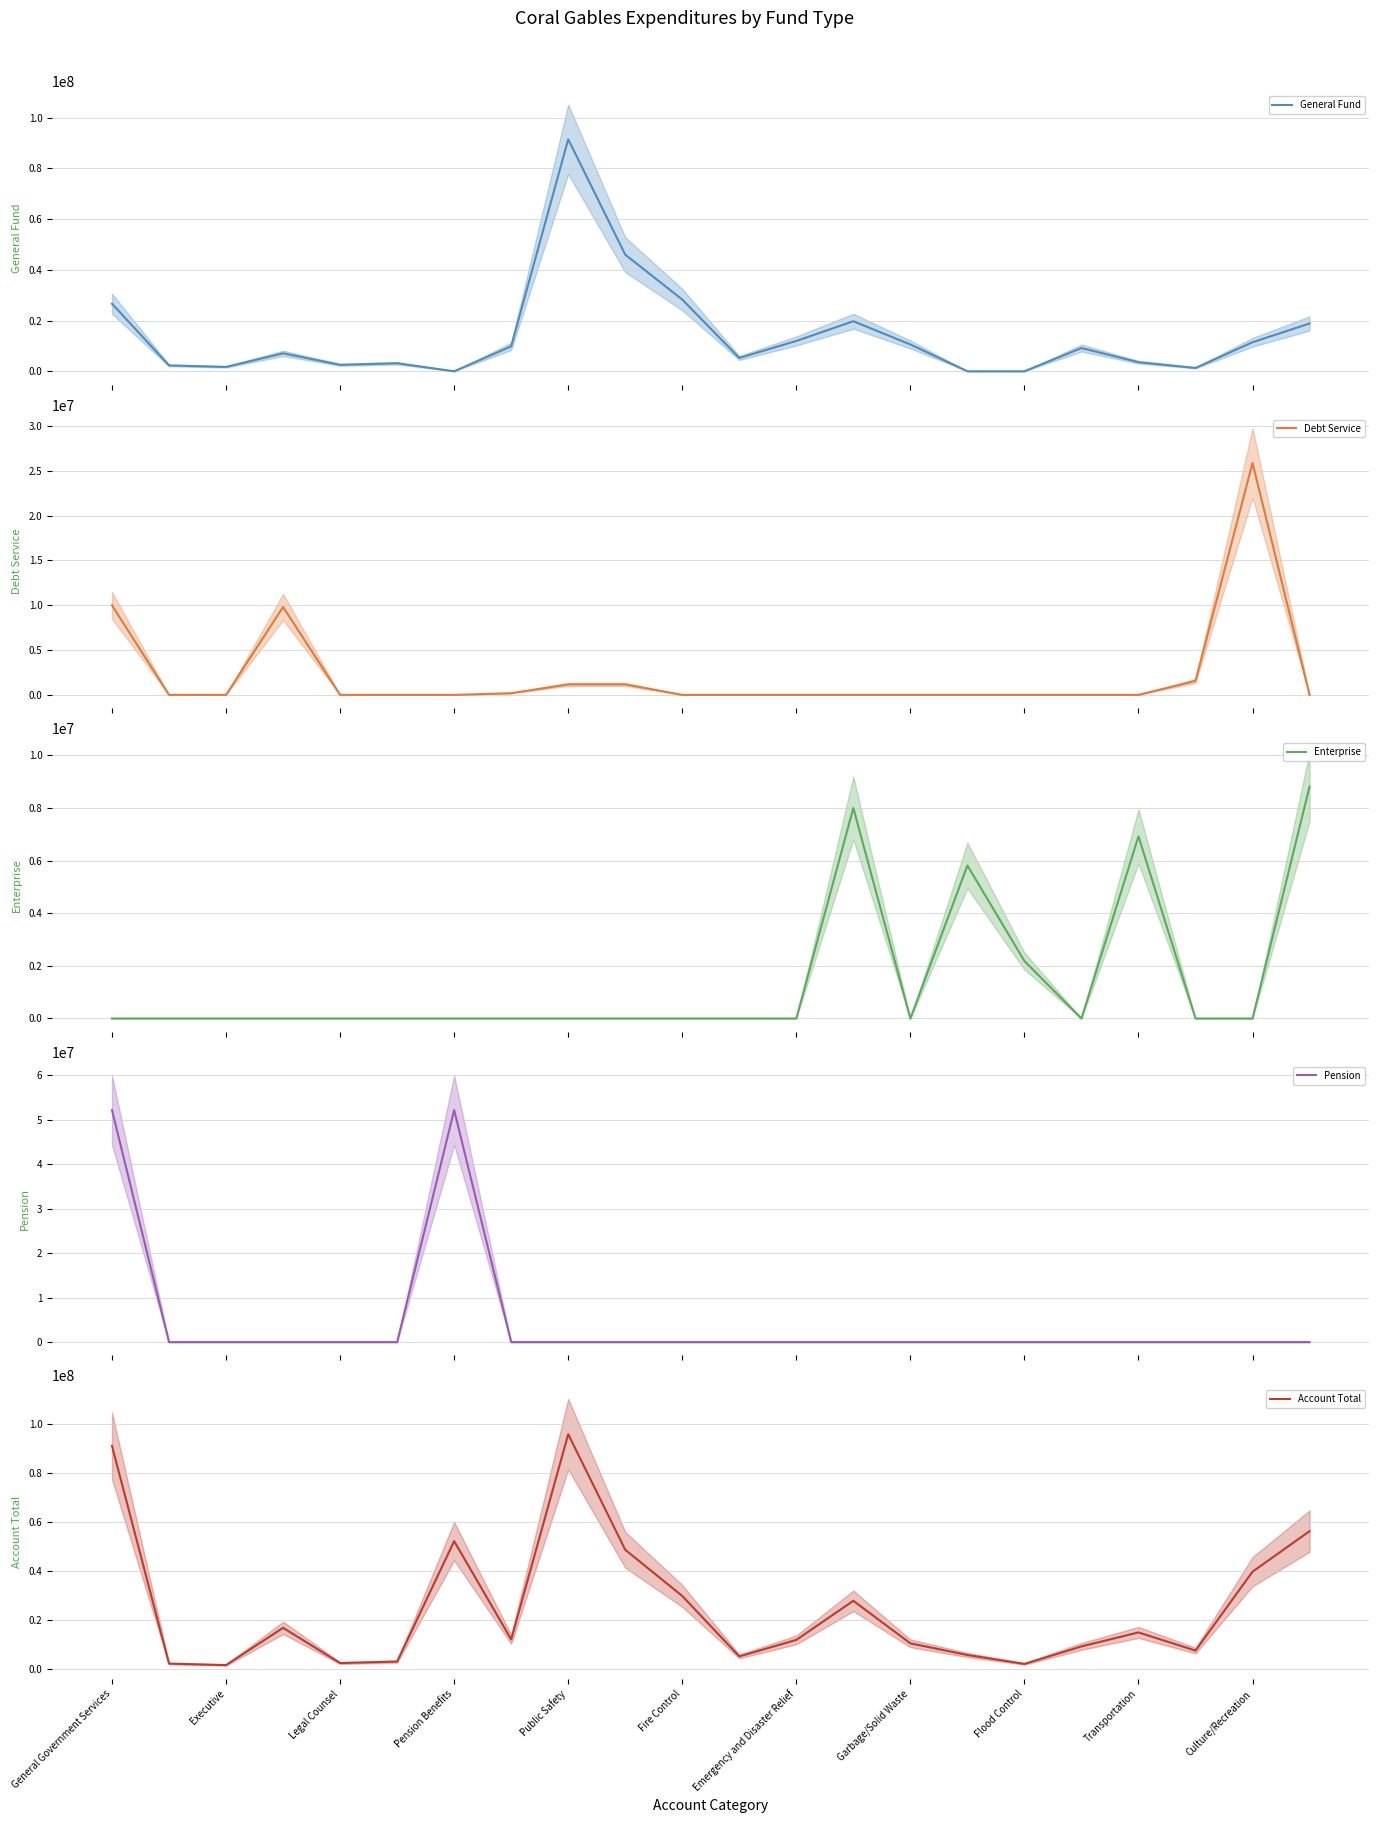

Read the Account Total value at Culture/Recreation.

39742403